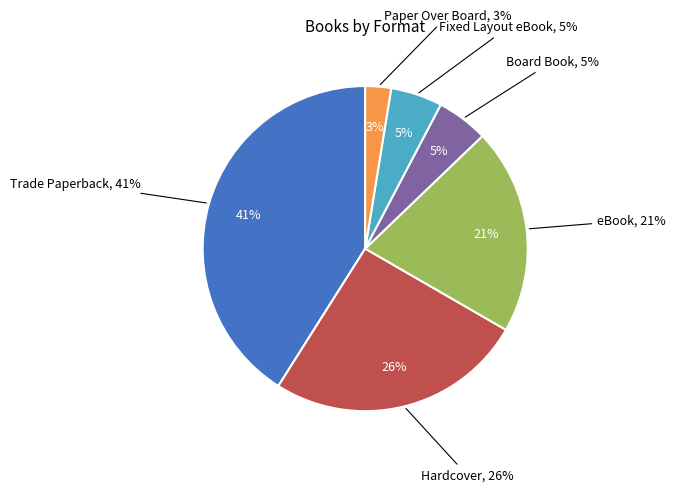

Between Trade Paperback and Paper Over Board, which is larger?

Trade Paperback